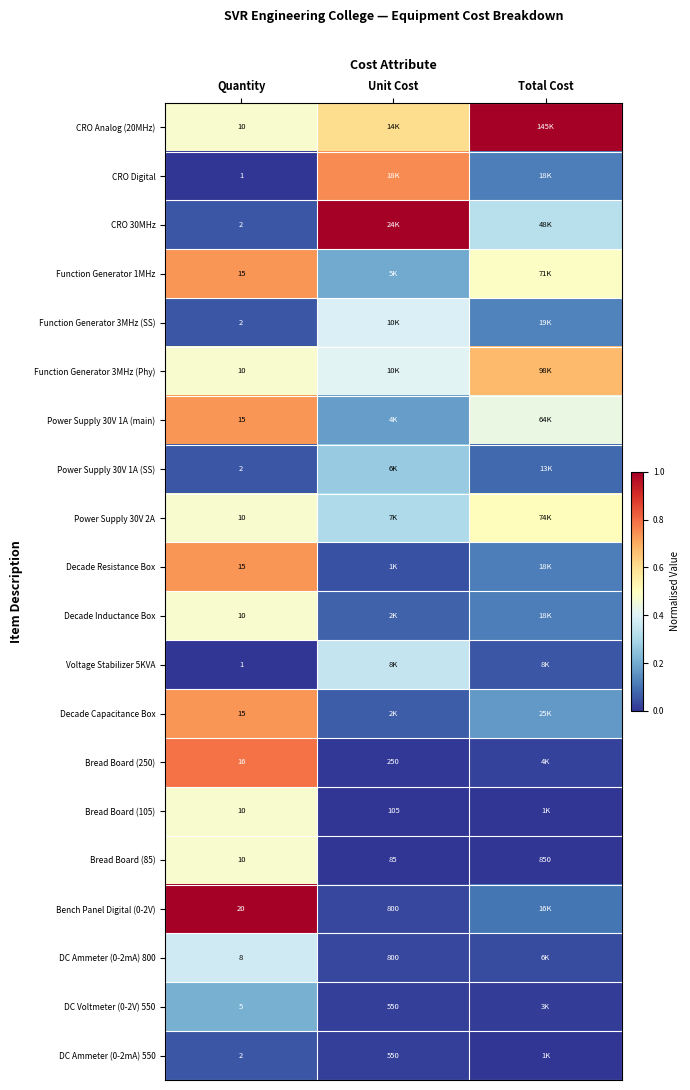

True or false: CRO Digital has a value of 0.5 at Quantity.

False